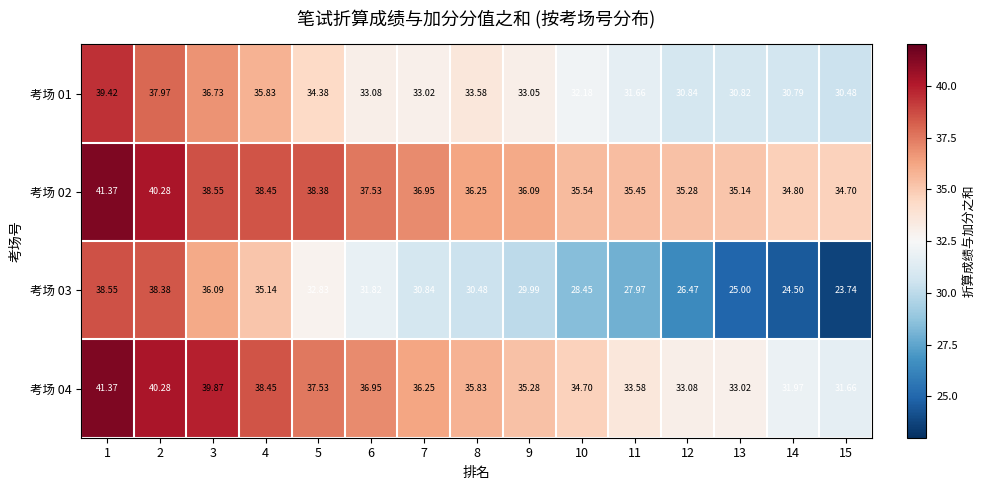

Reading left to right, transcribe all the data shown in this chart.

考场 01: 1=39.4	2=38.0	3=36.7	4=35.8	5=34.4	6=33.1	7=33.0	8=33.6	9=33.0	10=32.2	11=31.7	12=30.8	13=30.8	14=30.8	15=30.5
考场 02: 1=41.4	2=40.3	3=38.5	4=38.5	5=38.4	6=37.5	7=37.0	8=36.2	9=36.1	10=35.5	11=35.5	12=35.3	13=35.1	14=34.8	15=34.7
考场 03: 1=38.5	2=38.4	3=36.1	4=35.1	5=32.8	6=31.8	7=30.8	8=30.5	9=30.0	10=28.4	11=28.0	12=26.5	13=25.0	14=24.5	15=23.7
考场 04: 1=41.4	2=40.3	3=39.9	4=38.5	5=37.5	6=37.0	7=36.2	8=35.8	9=35.3	10=34.7	11=33.6	12=33.1	13=33.0	14=32.0	15=31.7